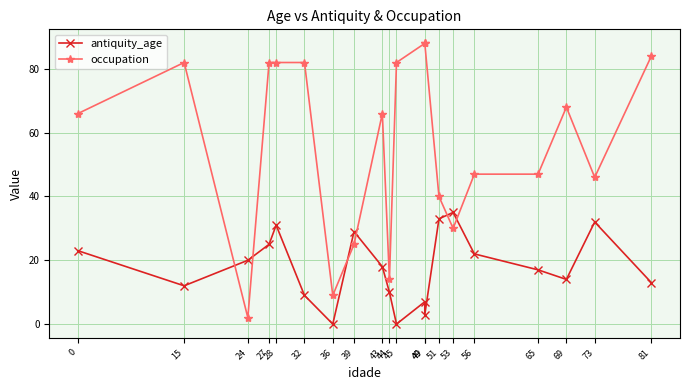

The antiquity_age series shows 36 at 0. True or false?

False